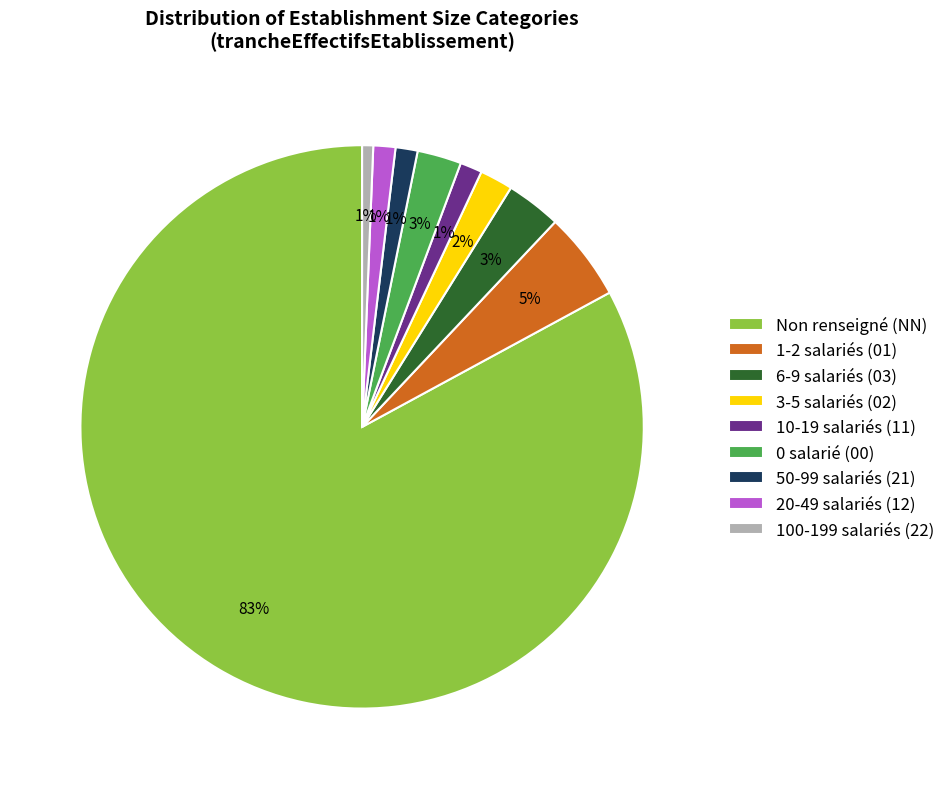

Approximately how many times larger is the value at 10-19 salariés (11) compared to 20-49 salariés (12)?

1.0